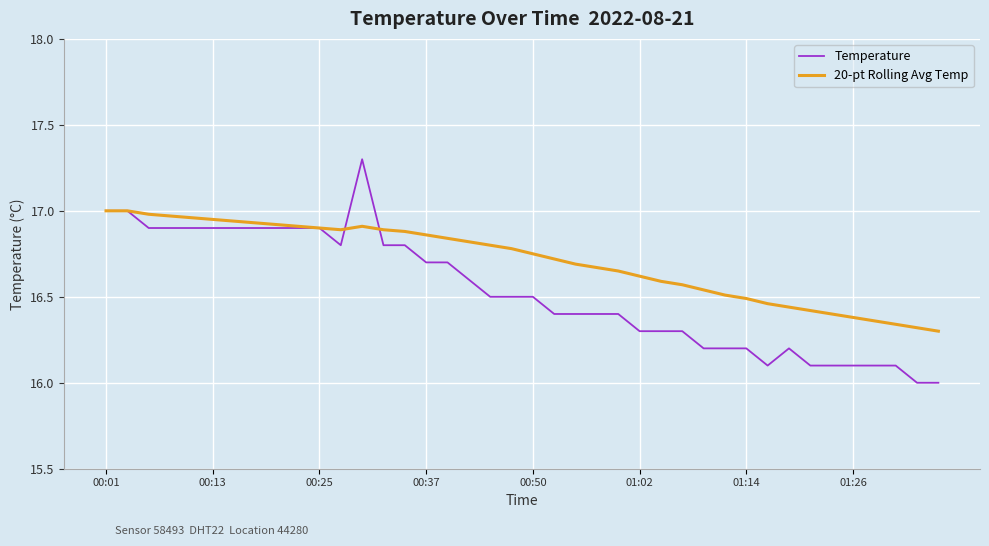

What is the difference between the maximum and minimum values in the Temperature series?

1.3